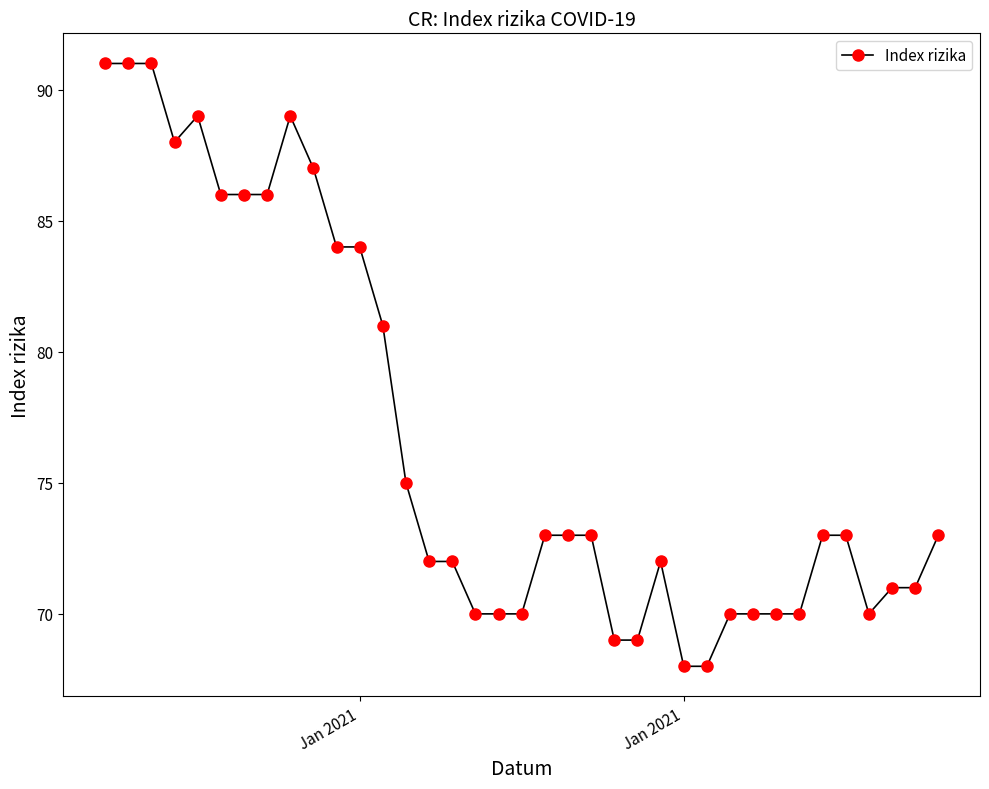

What is the smallest value displayed?

68